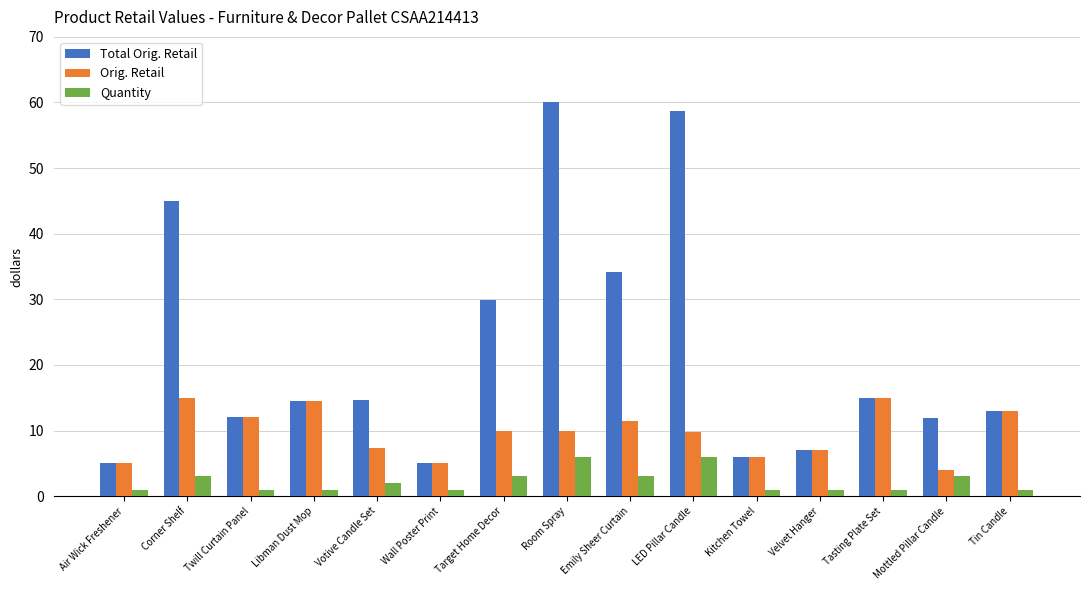

What position from the left is Wall Poster Print?

6